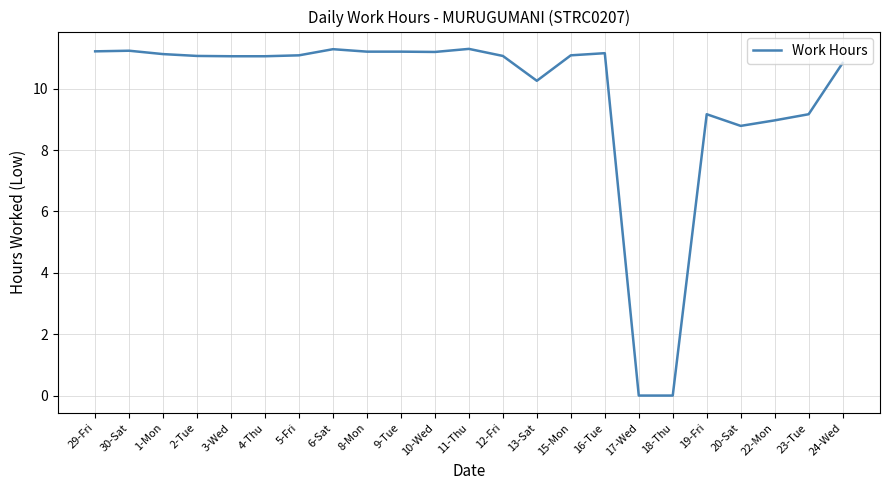

The chart shows a value of 4.4 at 20-Sat. True or false?

False